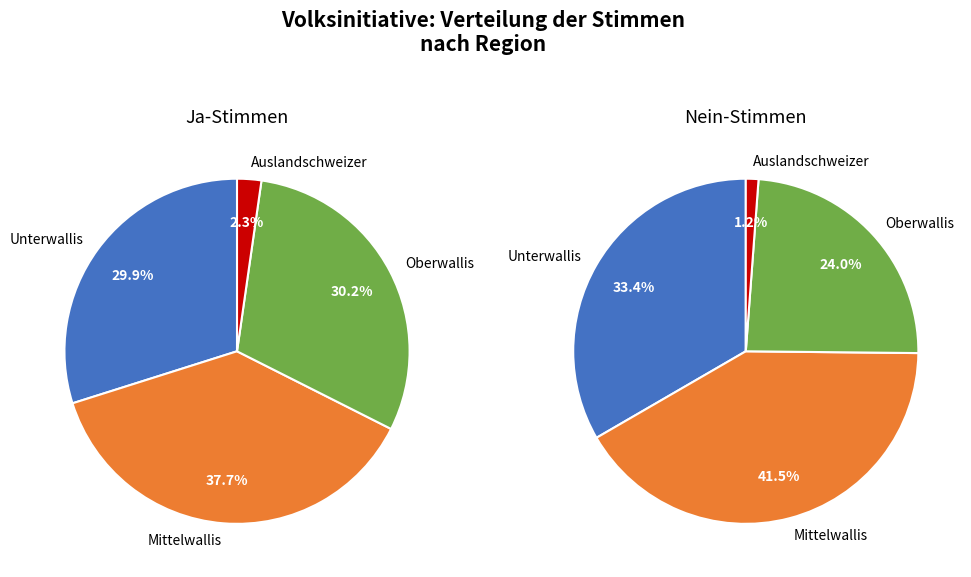

Which category has the biggest portion of the pie?

Mittelwallis